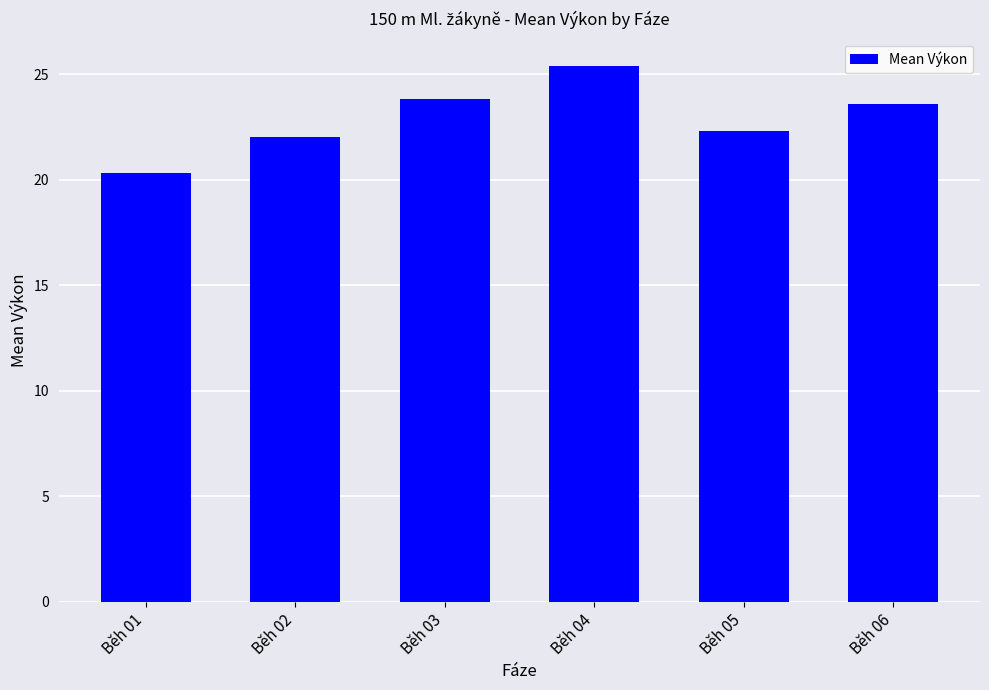

The value at Běh 05 is 22.3. True or false?

True